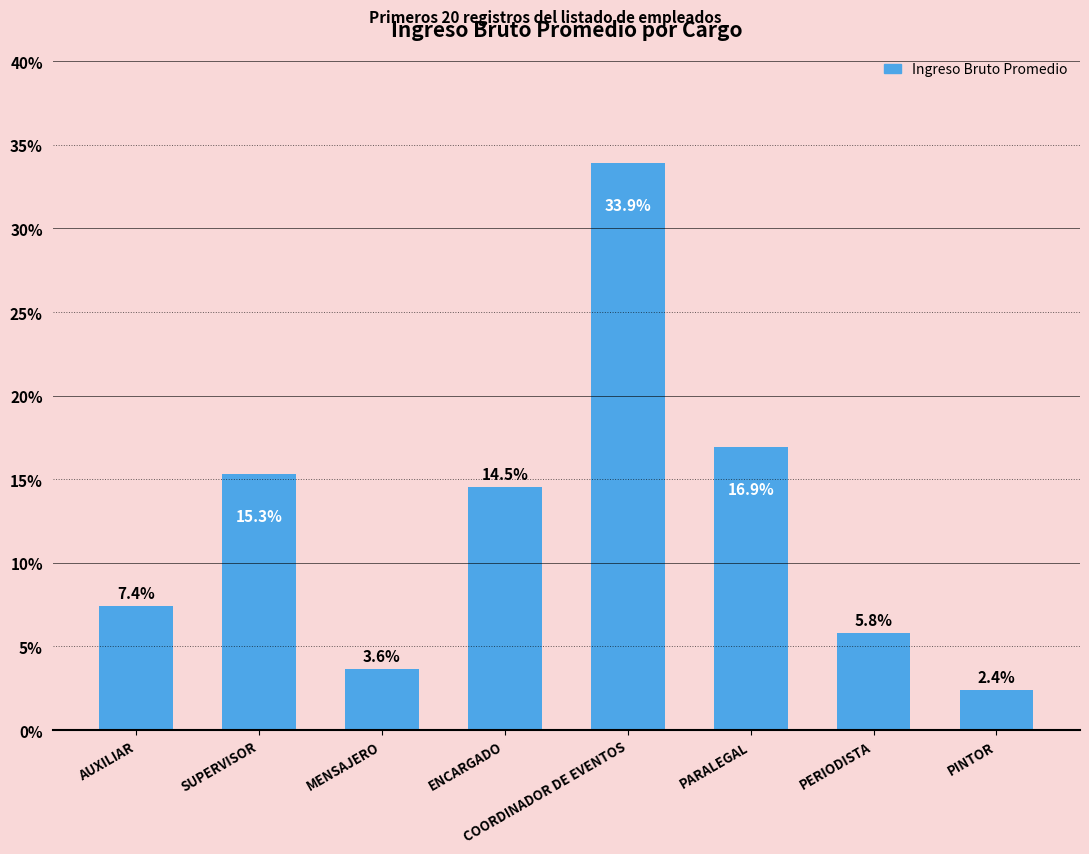

Does the chart contain stacked bars?

No